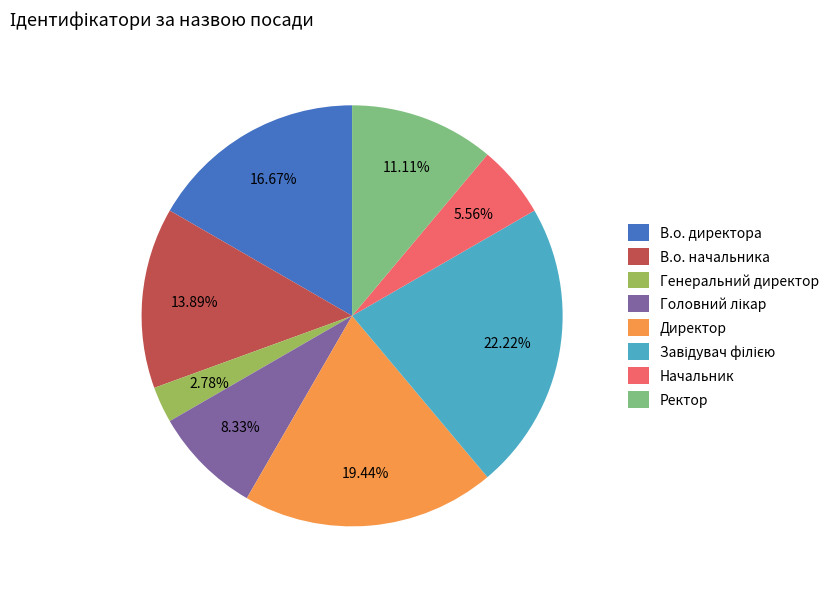

True or false: Директор accounts for 27% of the total.

False